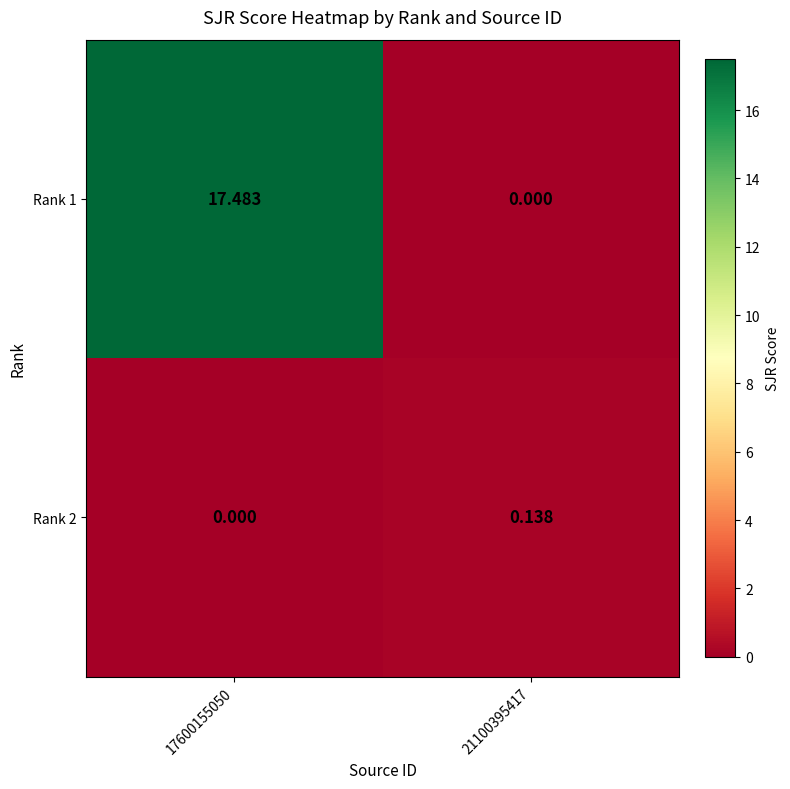

Which series has the largest range (max minus min)?

Rank 1